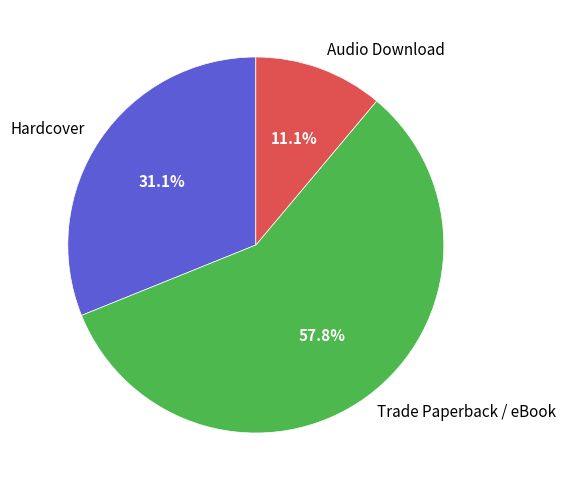

Combined, do Audio Download and Trade Paperback / eBook account for over 50%?

Yes